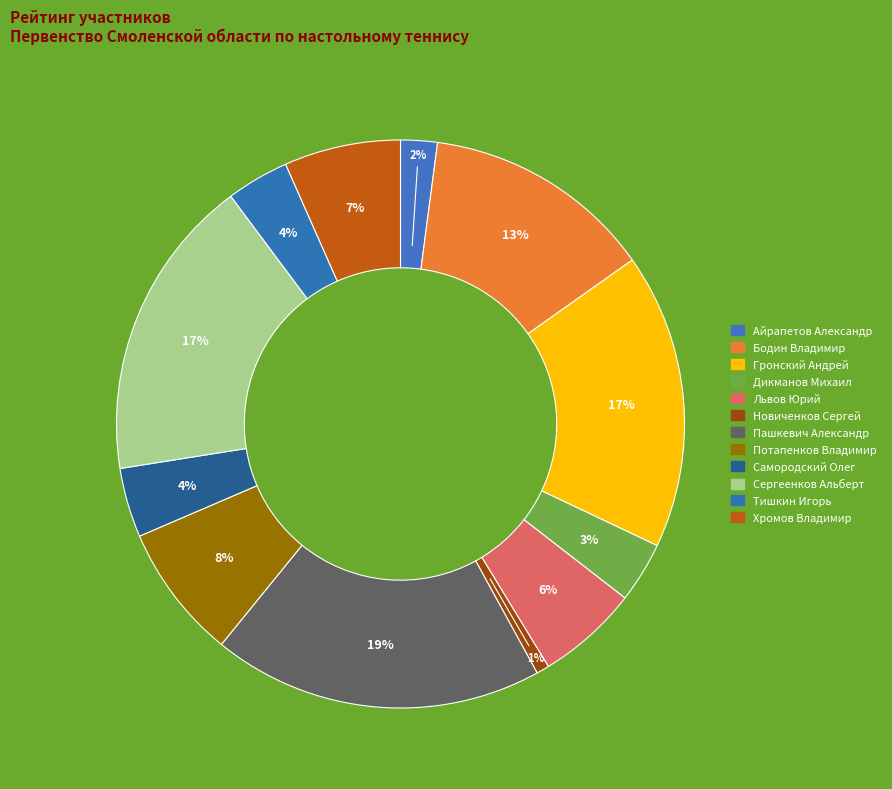

True or false: Самородский Олег accounts for 16% of the total.

False